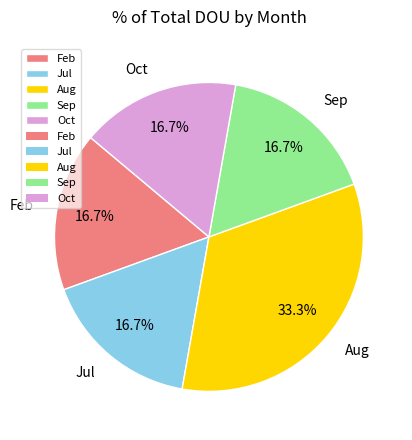

How many slices are in this pie chart?

5